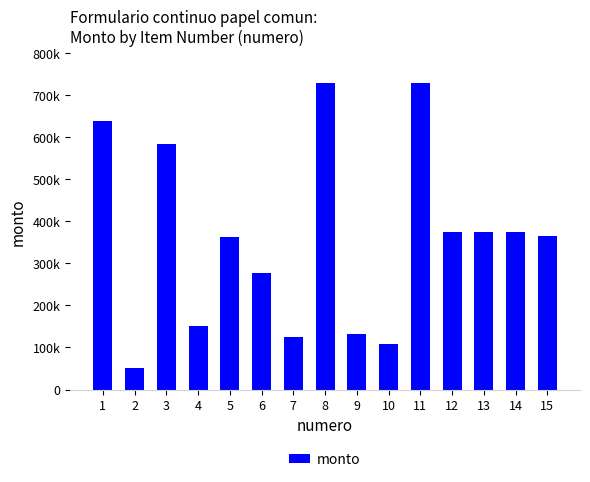

Are the bars horizontal?

No